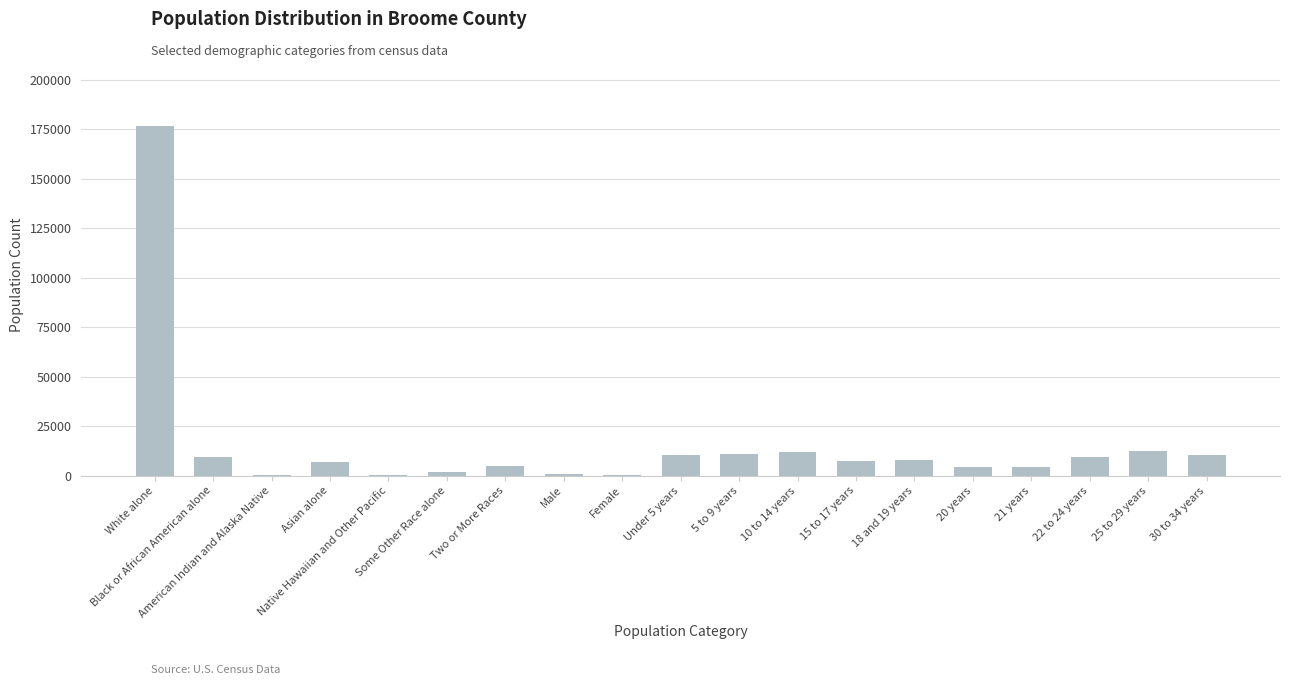

What is the sum of the values at Black or African American alone and Two or More Races?

14701